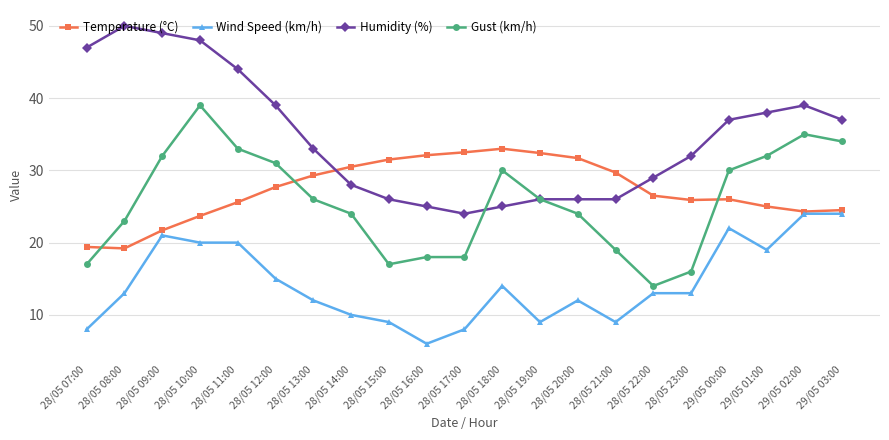

What is the value of the Humidity (%) point at the 19th from the left?

38.0